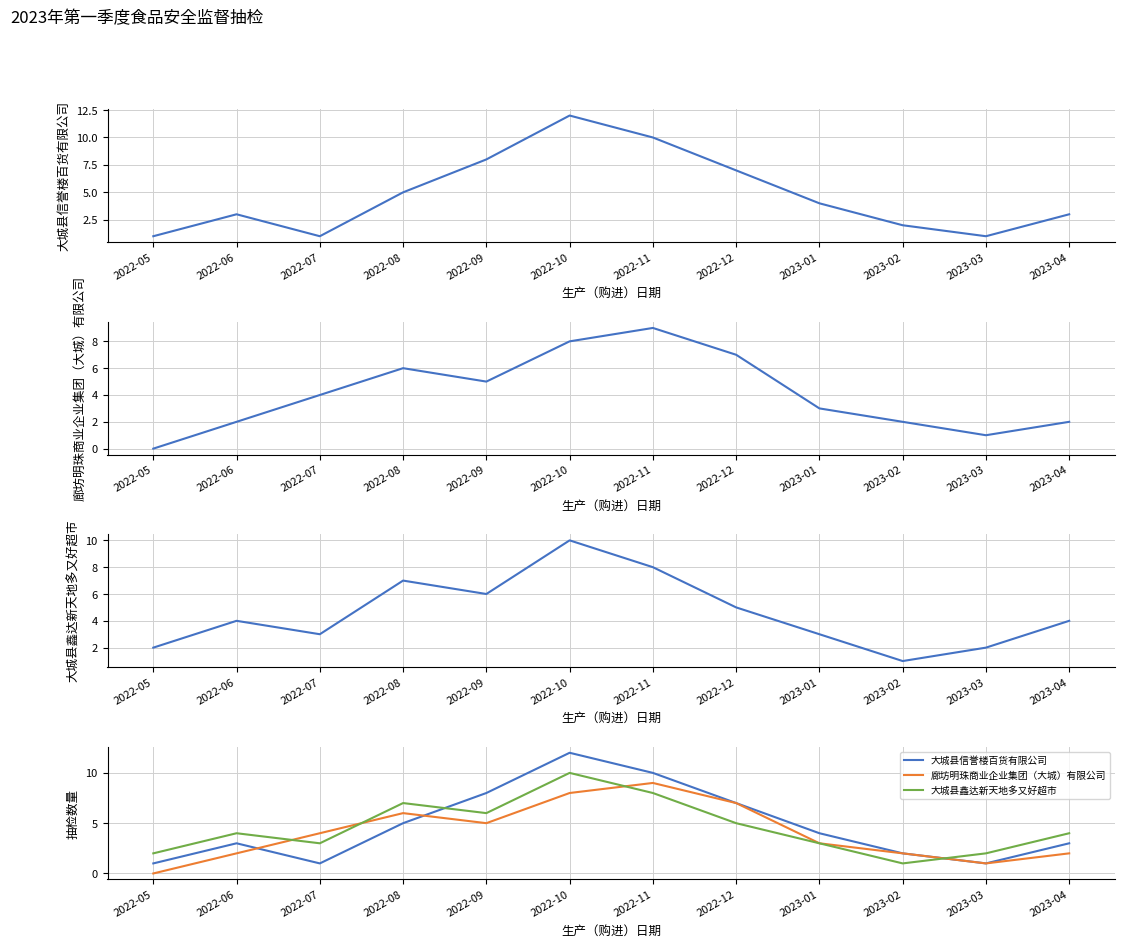

Rank the categories by 廊坊明珠商业企业集团（大城）有限公司 value from highest to lowest.

2022-11, 2022-10, 2022-12, 2022-08, 2022-09, 2022-07, 2023-01, 2022-06, 2023-02, 2023-04, 2023-03, 2022-05